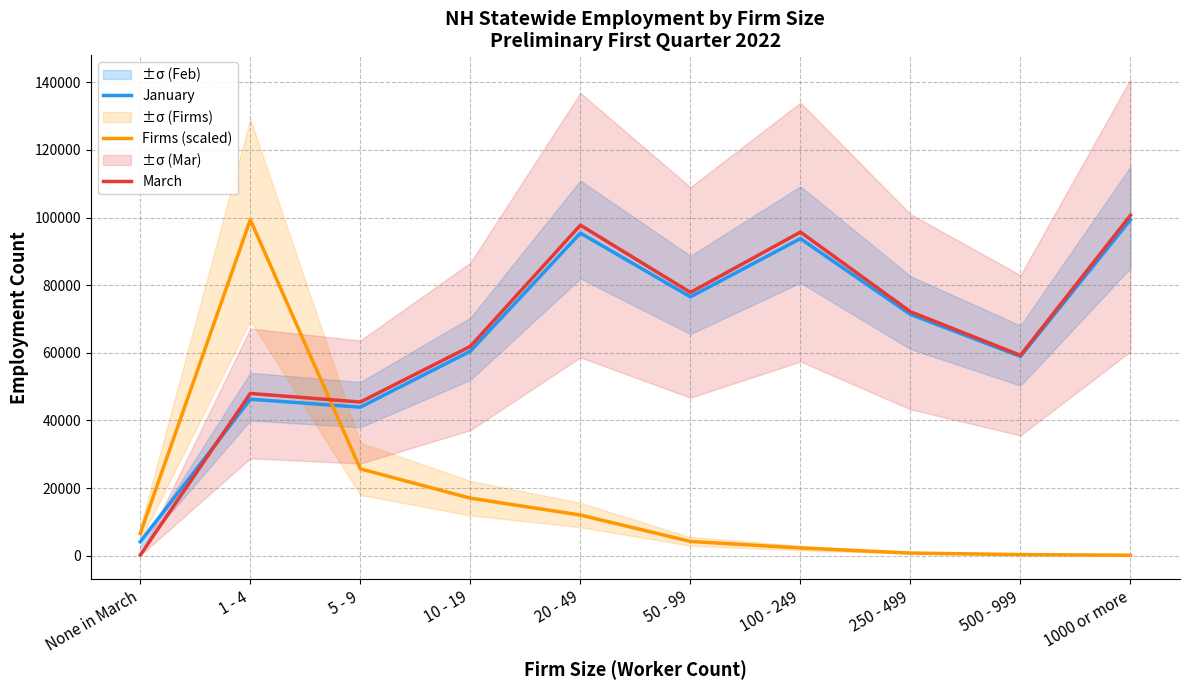

What is the maximum value shown in the chart?

100680.0